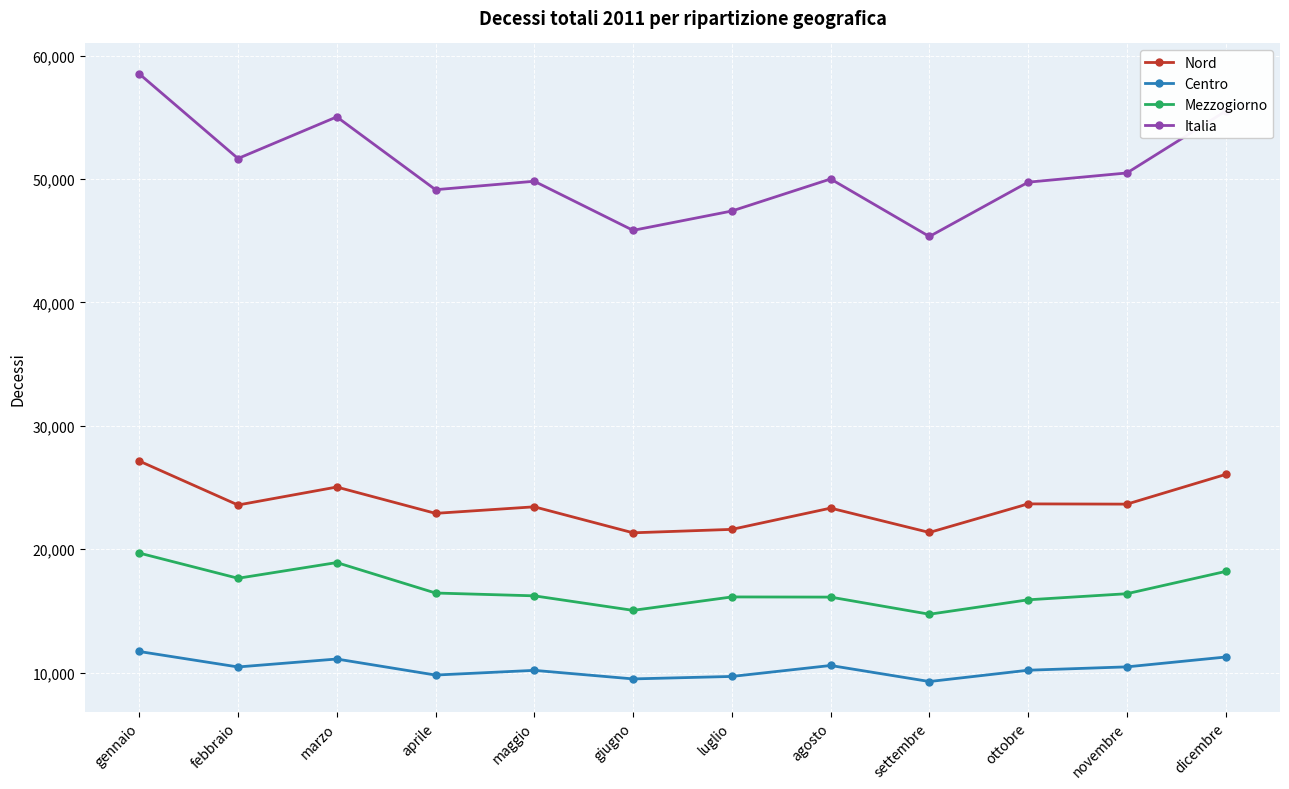

What is the average value of the Nord series?

23590